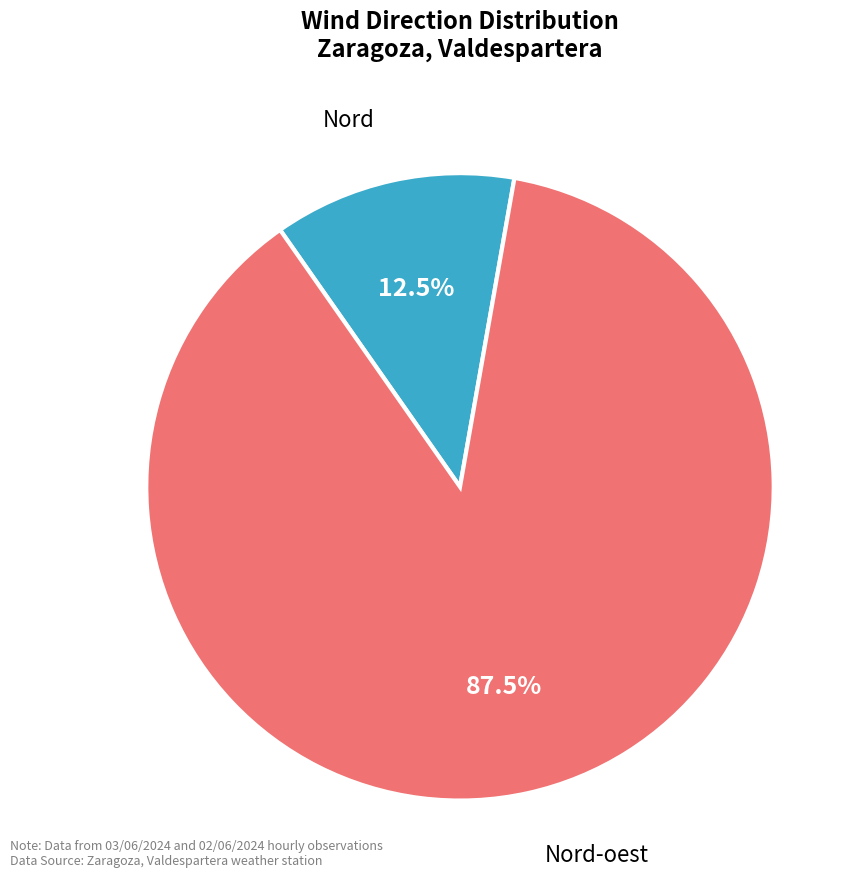

True or false: Nord accounts for 23% of the total.

False